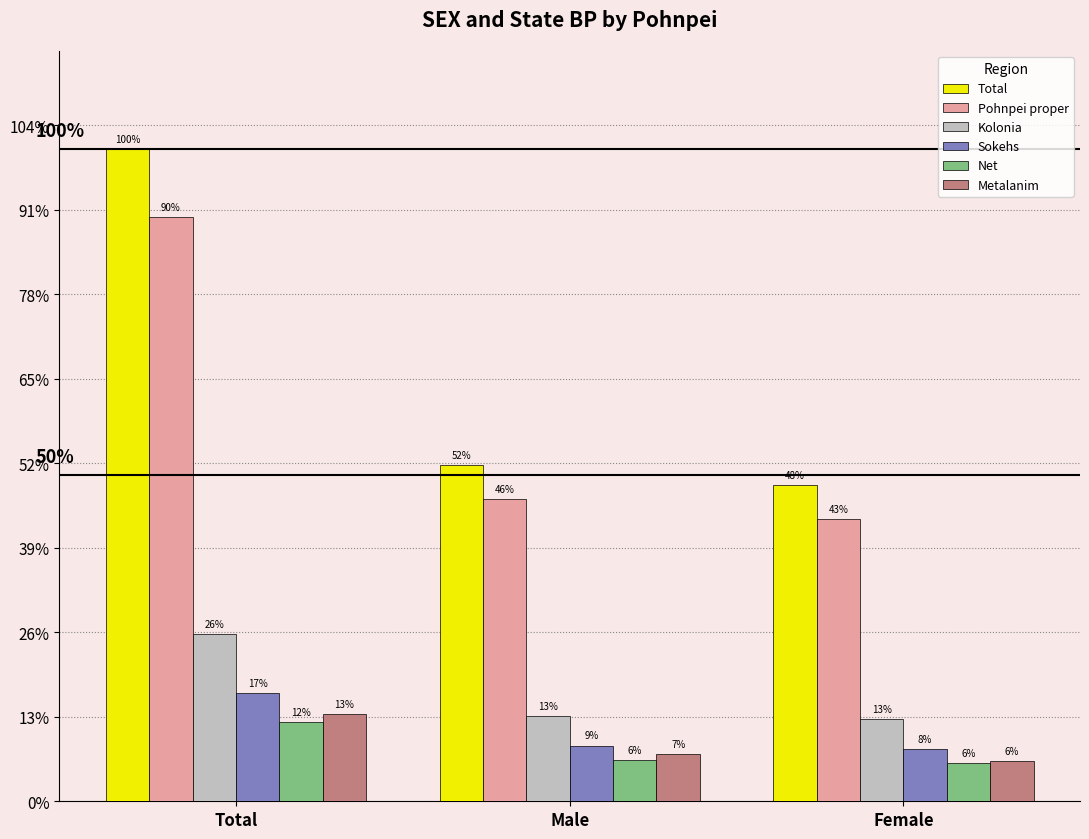

Does the chart contain stacked bars?

No